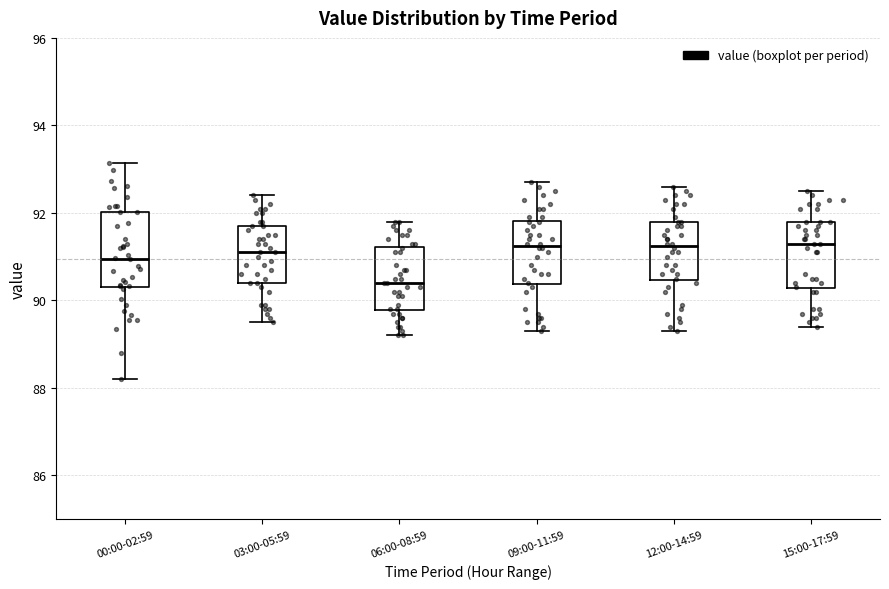

Where does the median line of the box for 09:00-11:59 sit on the y-axis? The values are not printed on the chart, so give them approximately, as read against the axis.

91.2